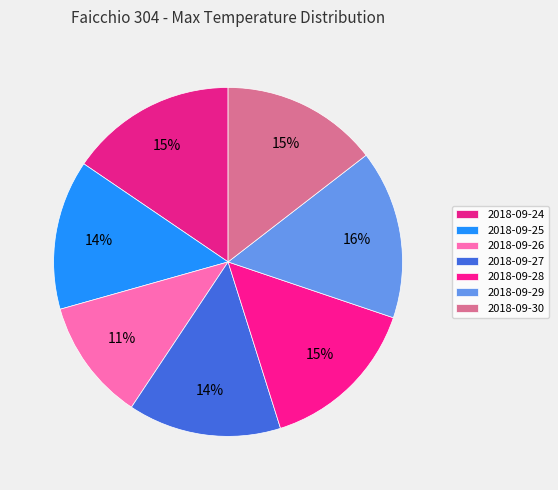

What portion of the pie excludes 2018-09-28?

85.0%